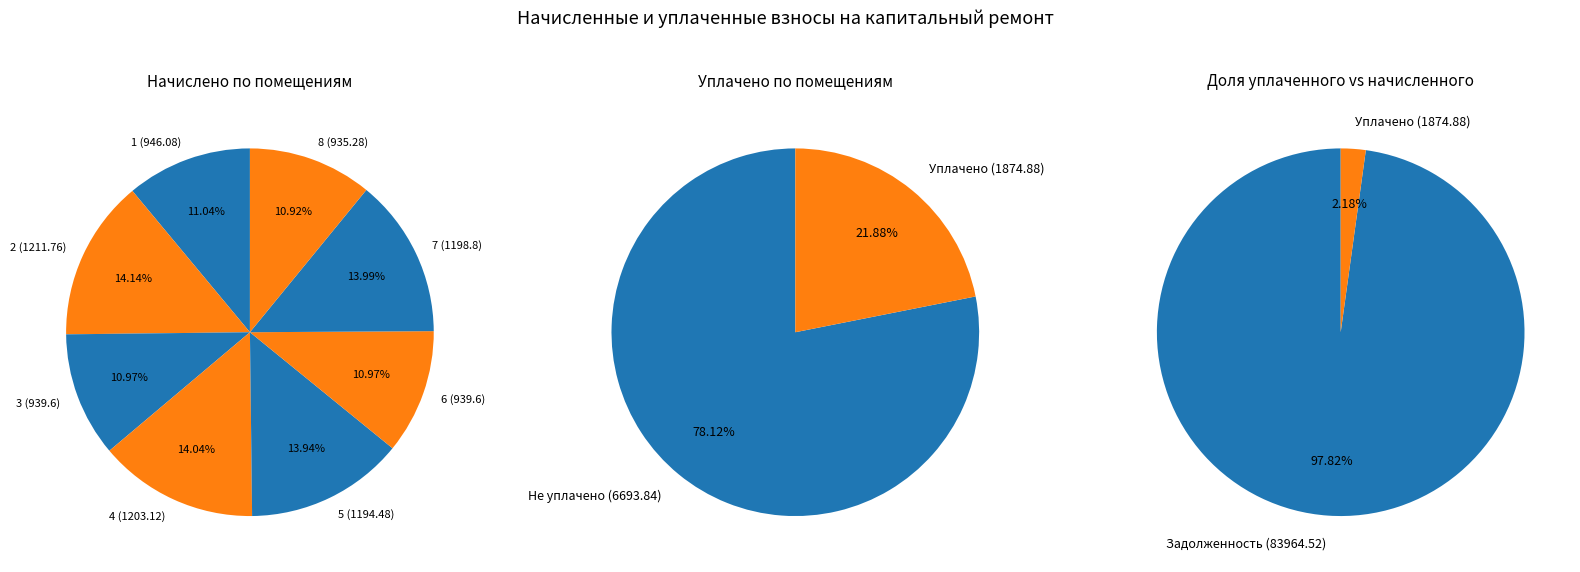

Does any single category account for the majority?

No